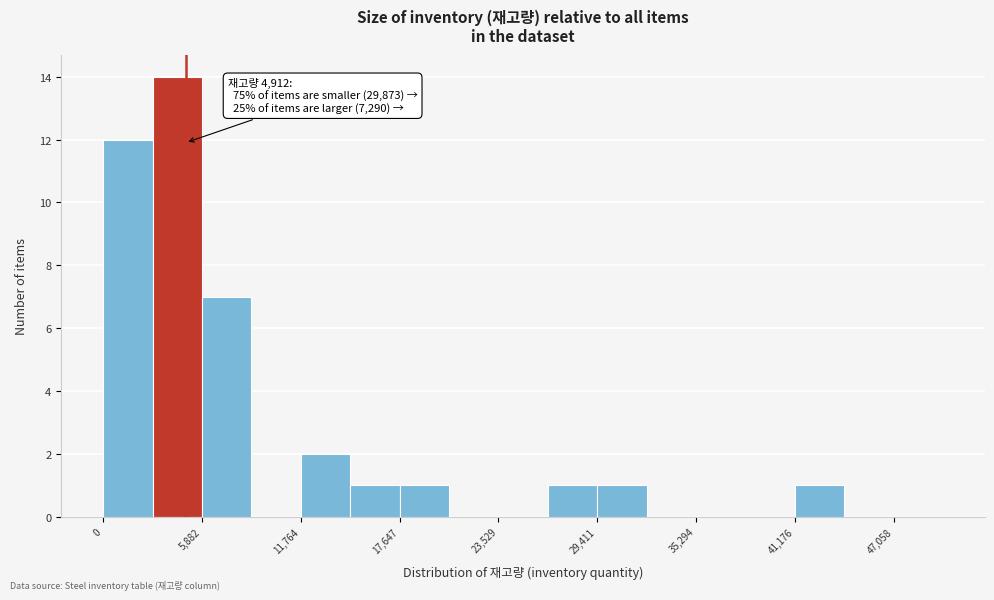

Read against the x-axis, roughly where is the centre of the tallest bar?

4000